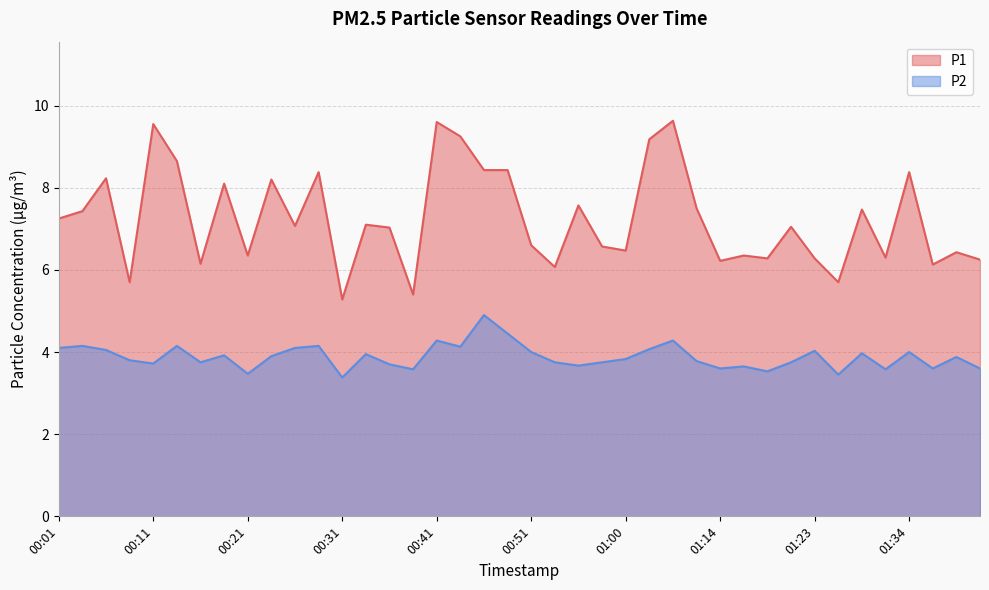

Does the chart have visible grid lines?

Yes